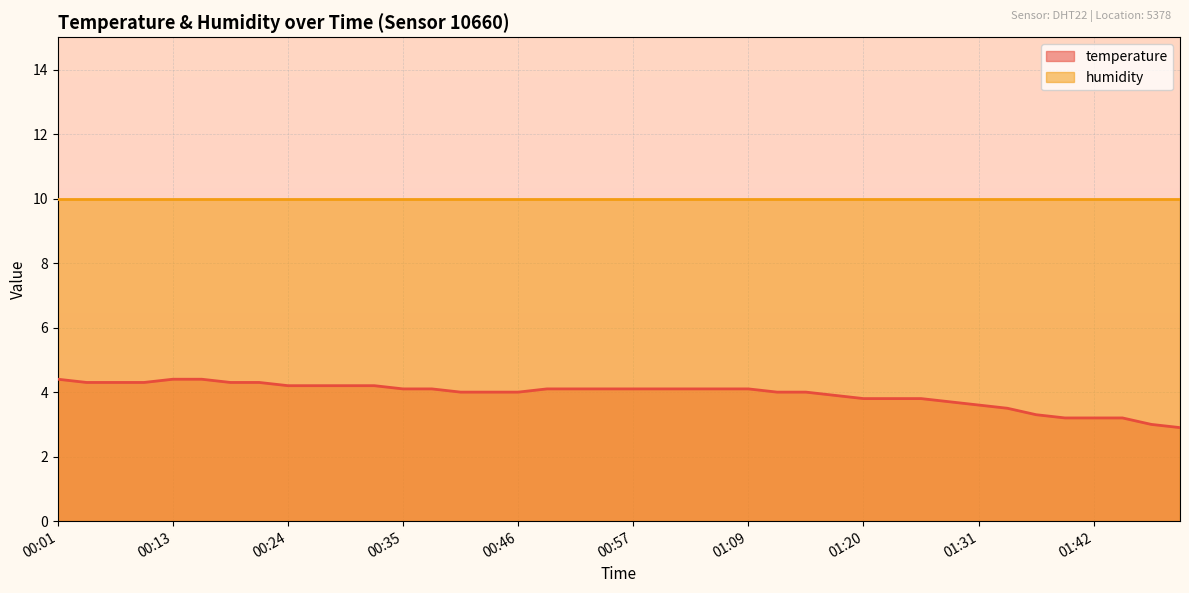

Rank the categories by value from highest to lowest.

00:01, 00:13, 00:15, 00:04, 00:07, 00:10, 00:18, 00:21, 00:24, 00:27, 00:29, 00:32, 00:35, 00:38, 00:49, 00:52, 00:55, 00:57, 01:00, 01:03, 01:06, 01:09, 00:41, 00:43, 00:46, 01:11, 01:14, 01:17, 01:20, 01:23, 01:25, 01:28, 01:31, 01:34, 01:37, 01:39, 01:42, 01:45, 01:48, 01:51